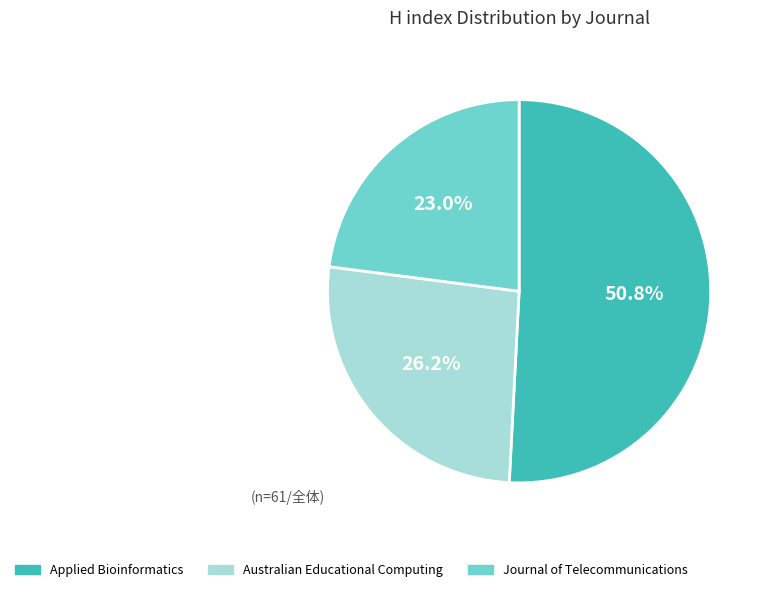

Which category accounts for the majority?

Applied Bioinformatics